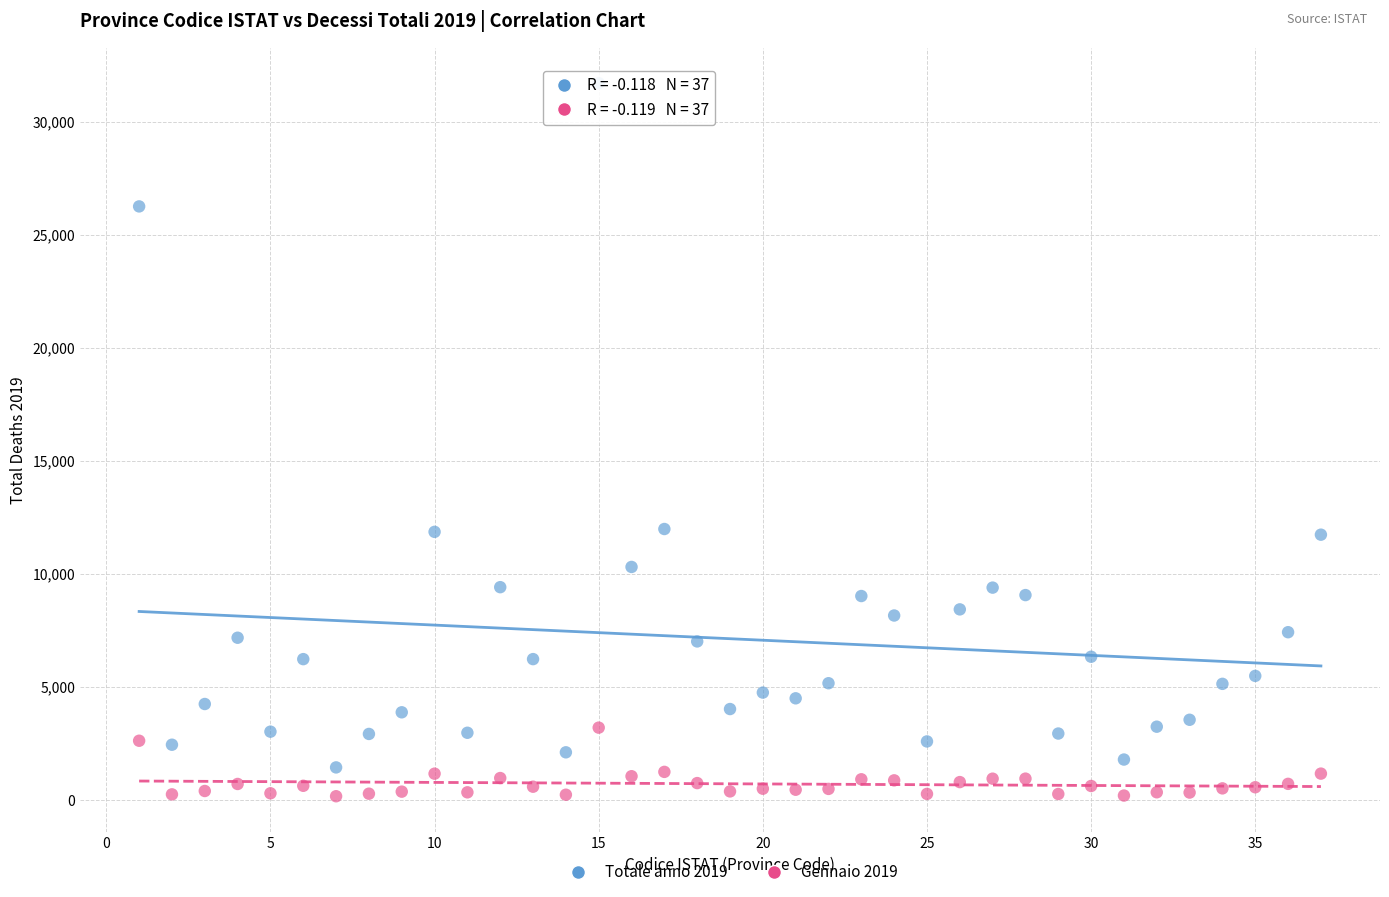

What is the X range (max minus min) for the scatter plot?

36